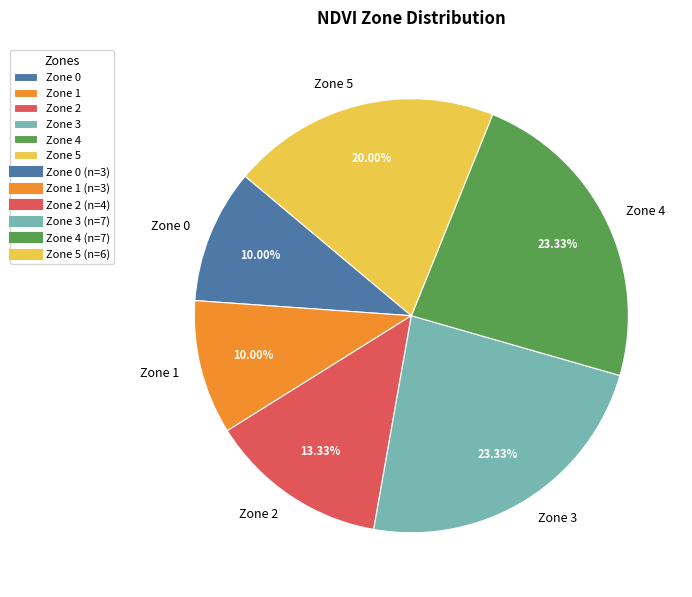

What percentage is the Zone 2 slice, to the nearest percent?

13%